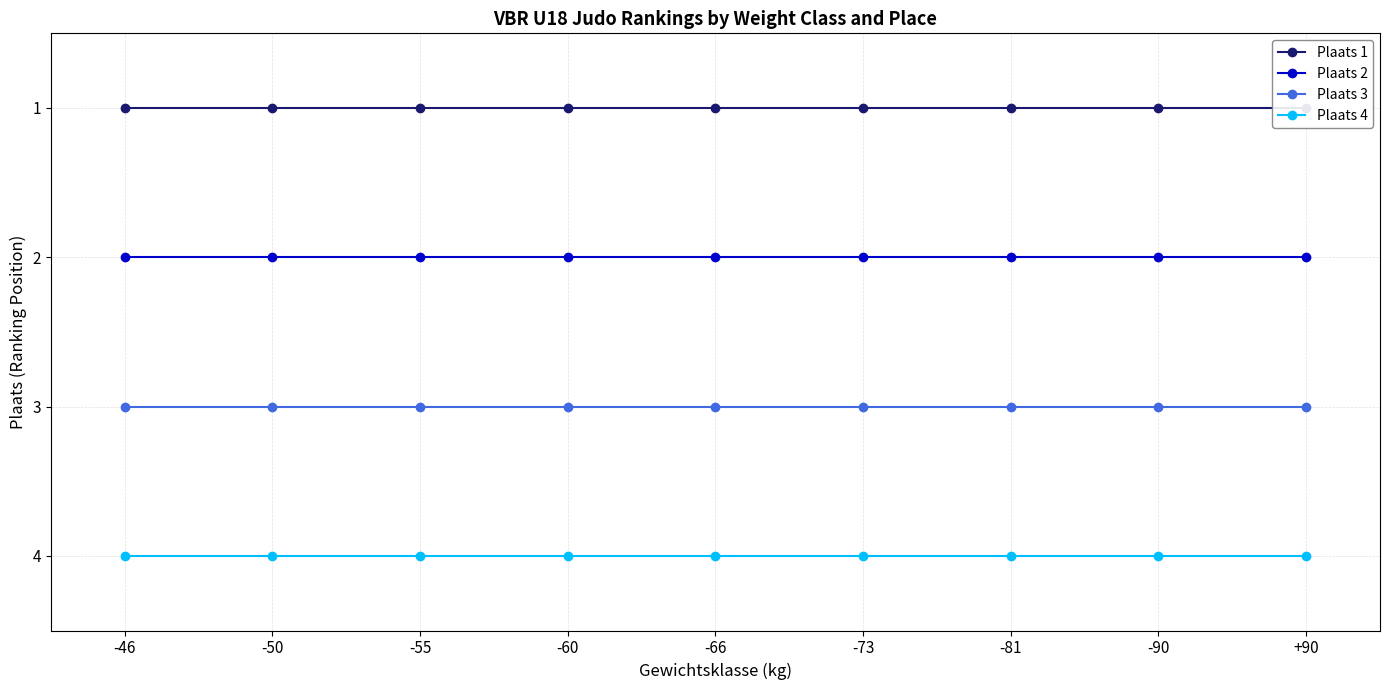

Reading right to left, extract all data points from this chart.

Plaats 1: 1	1	1	1	1	1	1	1	1
Plaats 2: 2	2	2	2	2	2	2	2	2
Plaats 3: 3	3	3	3	3	3	3	3	3
Plaats 4: 4	4	4	4	4	4	4	4	4